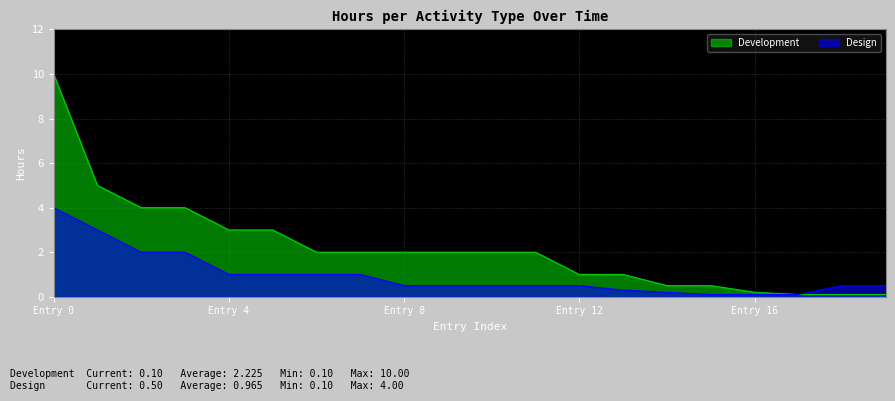

How many lines are shown in the chart?

2